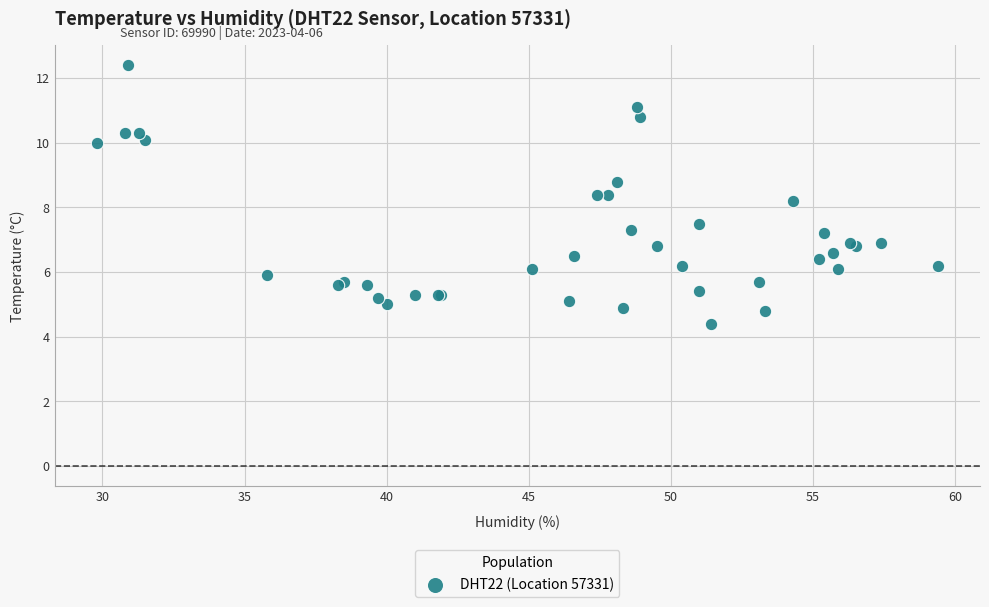

What Y value in the scatter plot is closest to 8?

8.2